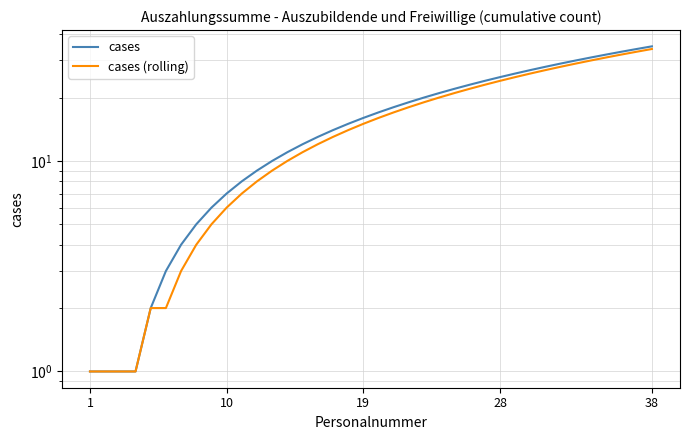

Reading left to right, what are all the values shown in this chart?

cases: 1	1	1	1	2	3	4	5	6	7	8	9	10	11	12	13	14	15	16	17	18	19	20	21	22	23	24	25	26	27	28	29	30	31	32	33	34	35
cases (rolling): 1	1	1	1	2	2	3	4	5	6	7	8	9	10	11	12	13	14	15	16	17	18	19	20	21	22	23	24	25	26	27	28	29	30	31	32	33	34